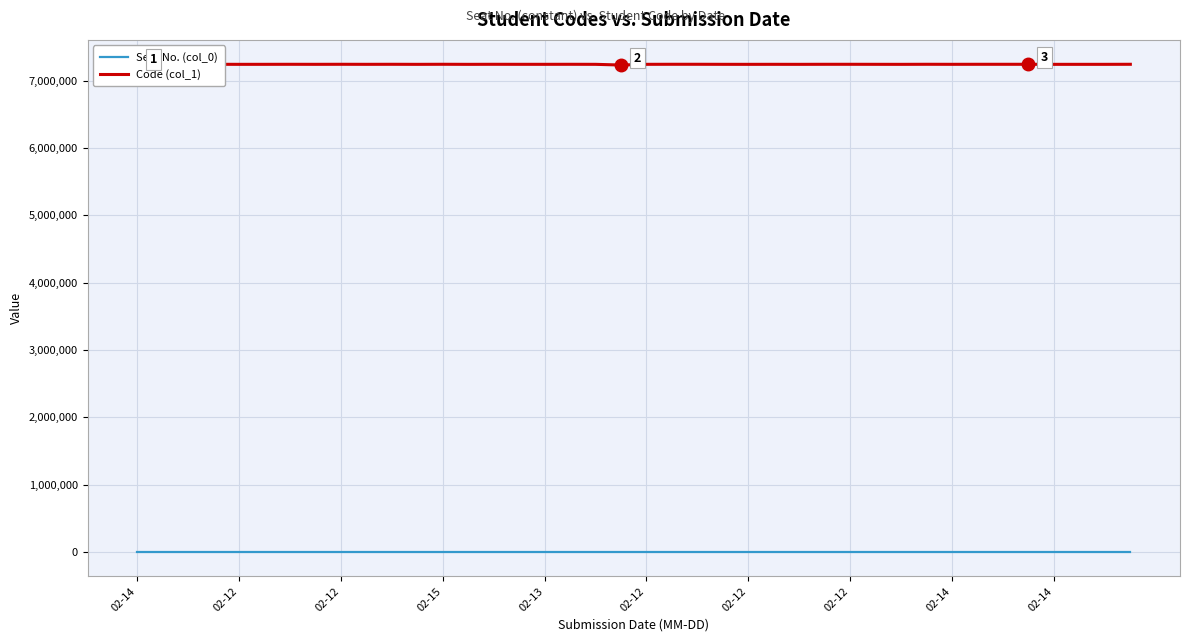

Rank the series by their average value, from highest to lowest.

Code (col_1), Seat No. (col_0)